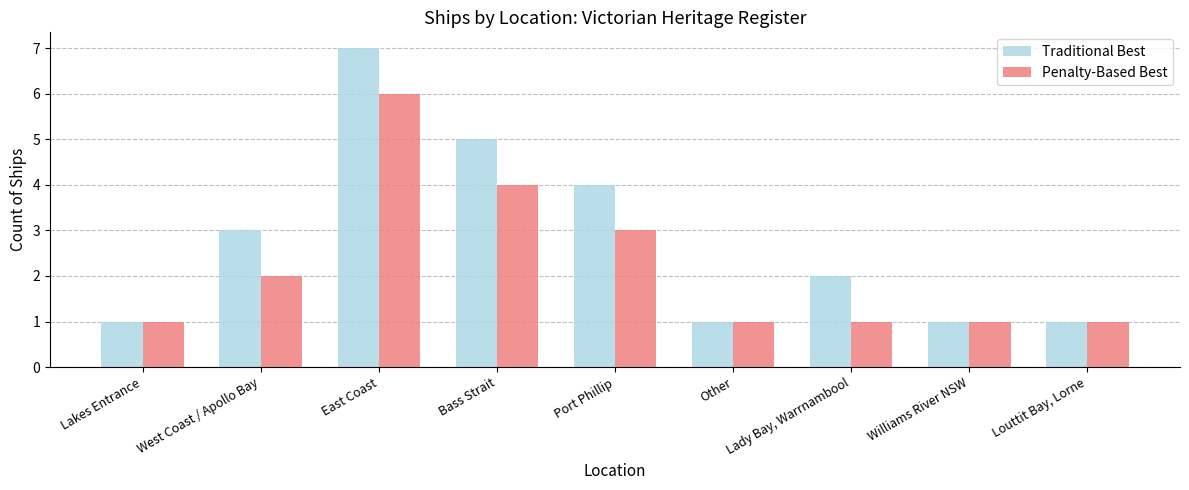

List the series in order of their peak value, highest first.

Traditional Best, Penalty-Based Best